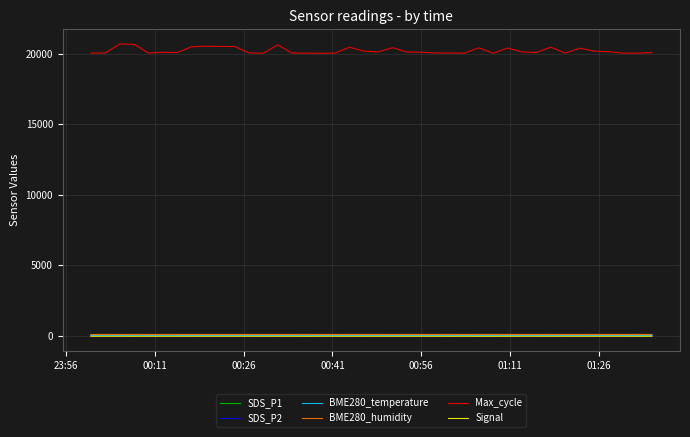

How many values in the BME280_humidity series exceed 76?

30